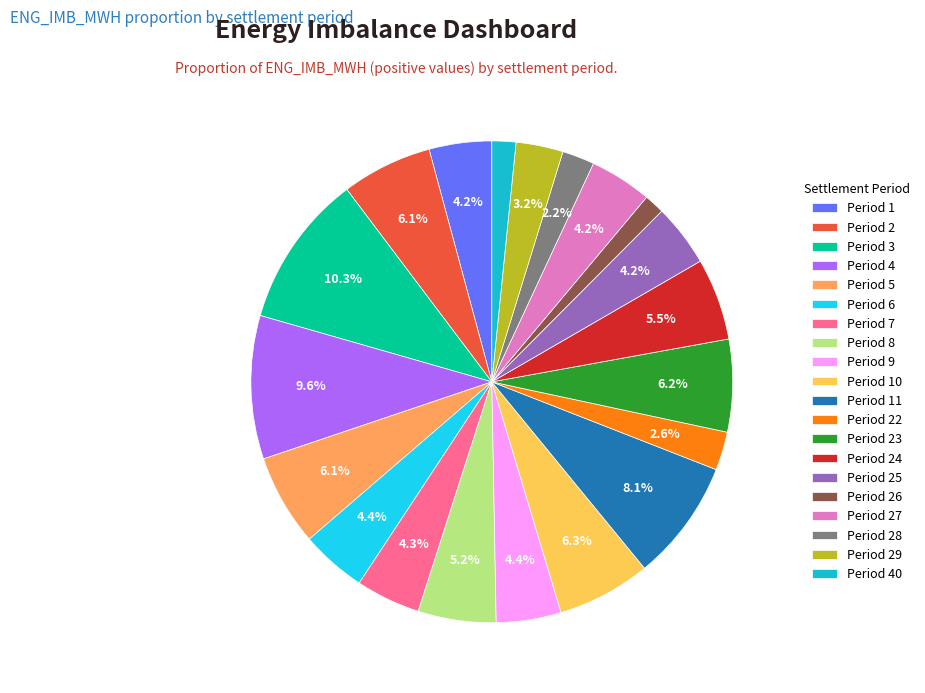

To the nearest percent, what is the difference between the Period 24 and Period 6 slice percentages?

1%